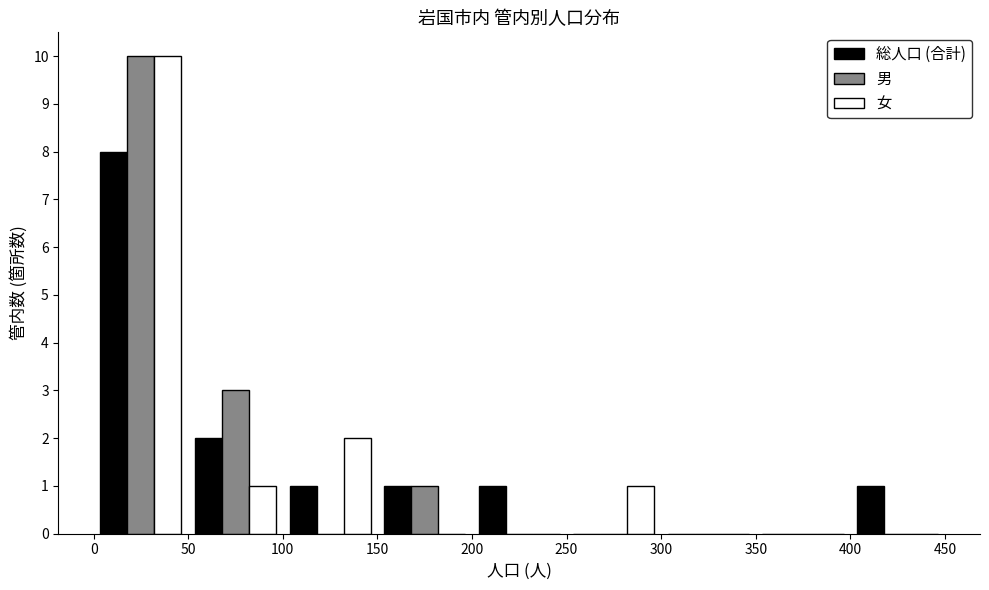

Reading left to right, transcribe this chart: for each range on the x-axis, give the height of each series' bar. The values are not printed on the chart, so give them approximately, as read against the axis.

0 to 50: 総人口 (合計)=8	男=10	女=10
50 to 100: 総人口 (合計)=2	男=3	女=1
100 to 150: 総人口 (合計)=1	男=0	女=2
150 to 200: 総人口 (合計)=1	男=1	女=0
200 to 250: 総人口 (合計)=1	男=0	女=0
250 to 300: 総人口 (合計)=0	男=0	女=1
300 to 350: 総人口 (合計)=0	男=0	女=0
350 to 400: 総人口 (合計)=0	男=0	女=0
400 to 450: 総人口 (合計)=1	男=0	女=0